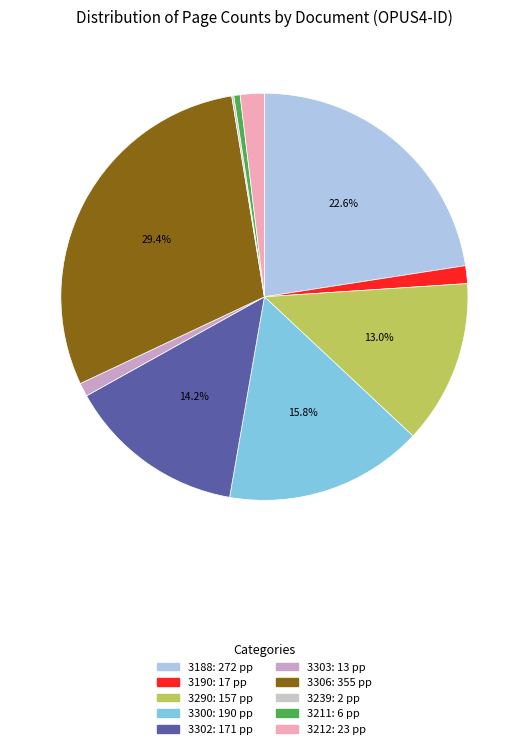

Rank the categories by value from highest to lowest.

3306, 3188, 3300, 3302, 3290, 3212, 3190, 3303, 3211, 3239